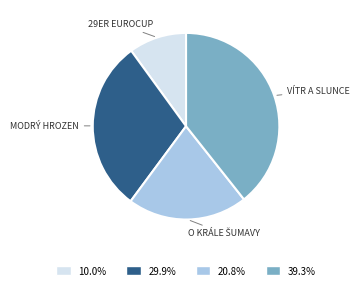

Is there a majority slice in this chart?

No